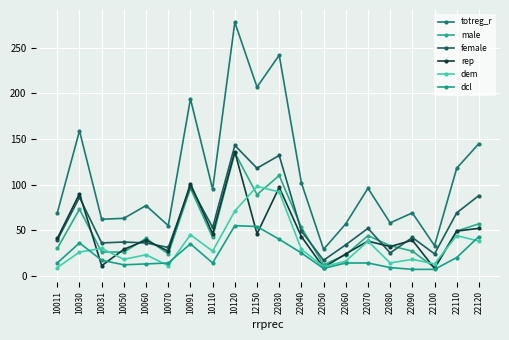

In female, how many points are lower than both neighbors (excluding endpoints)?

7